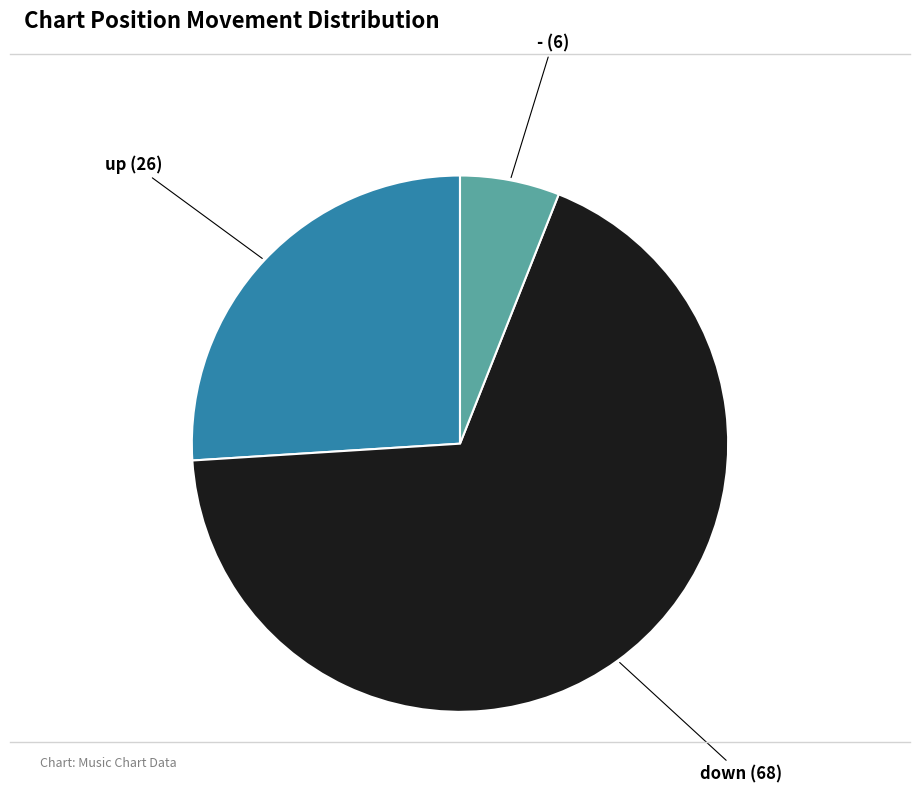

Is there any slice that represents more than half of the pie?

Yes